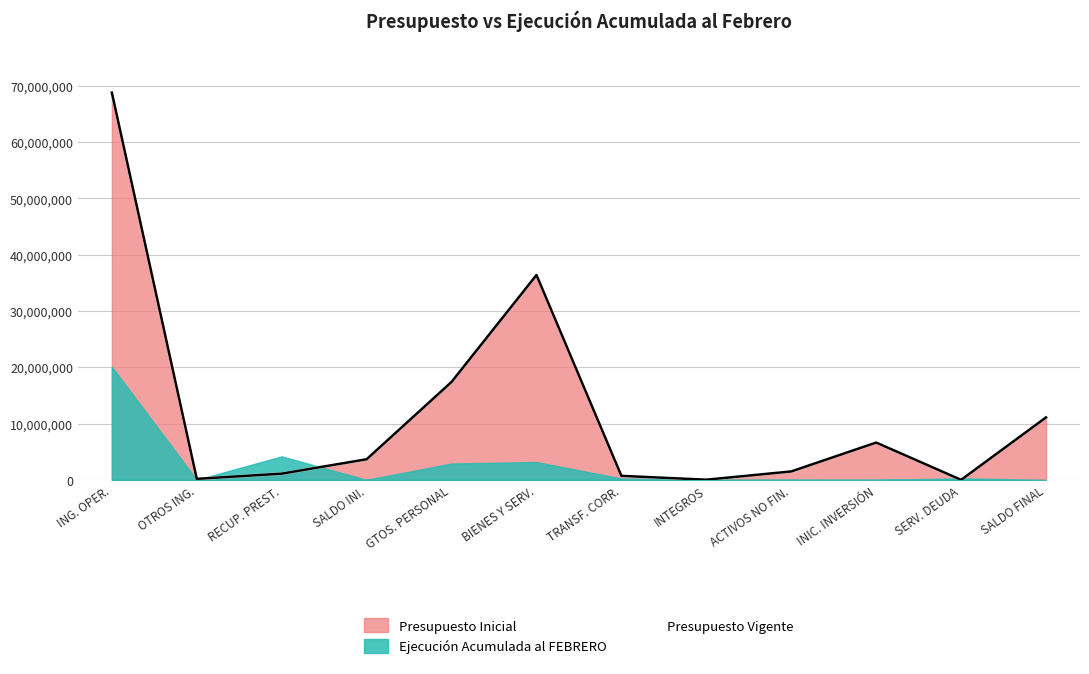

At which label does the data first exceed 3653894?

ING. OPER.